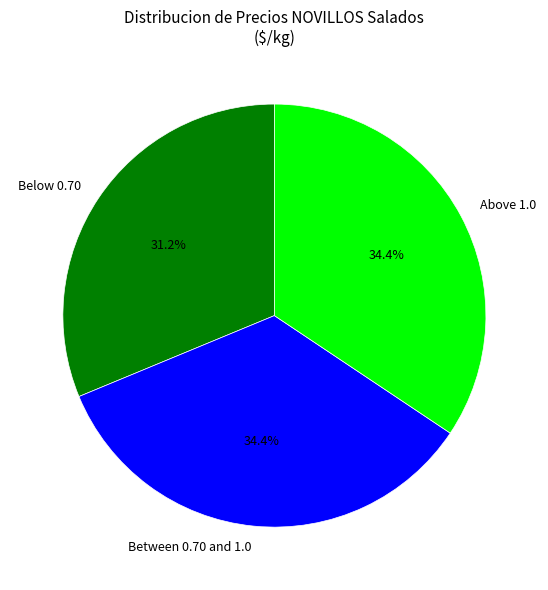

Is there any slice that represents more than half of the pie?

No